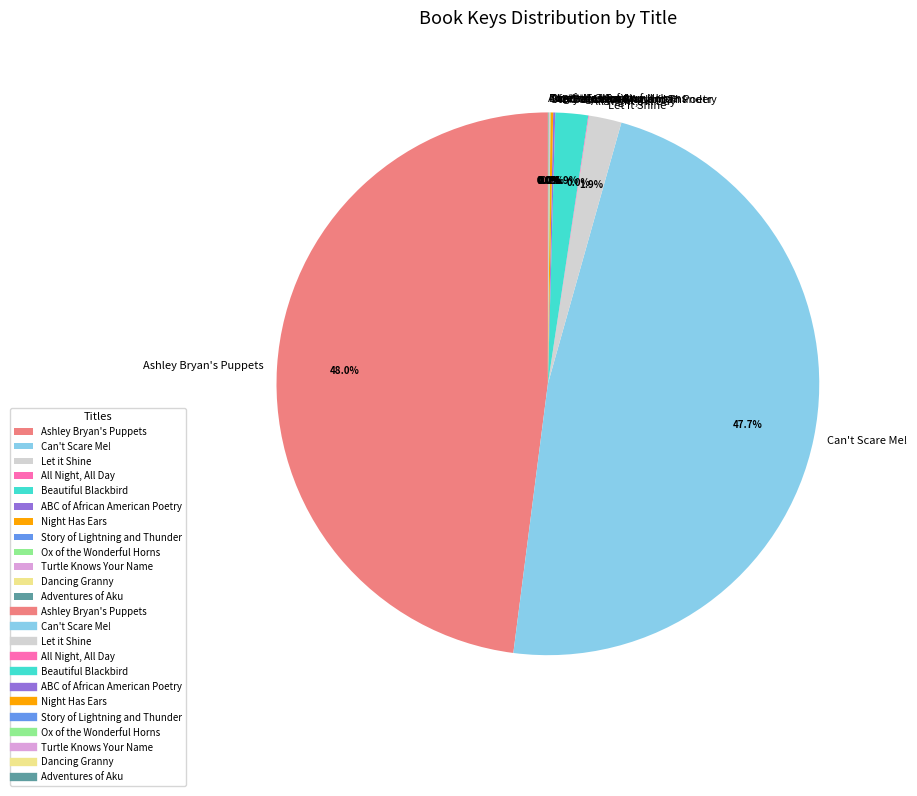

Is Let it Shine the majority of the pie?

No